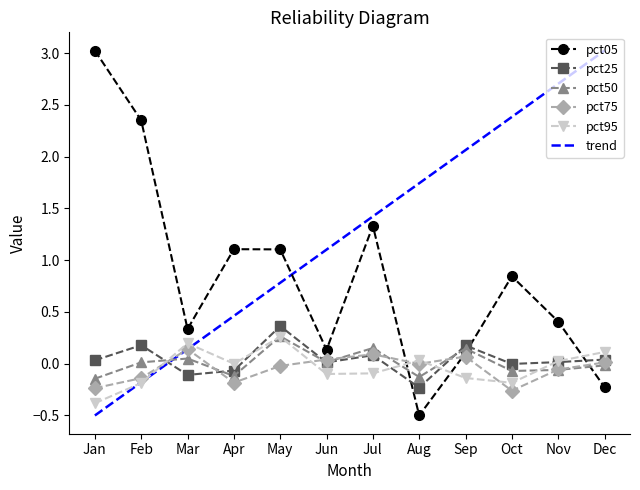

Where is the first local maximum for pct95?

Mar